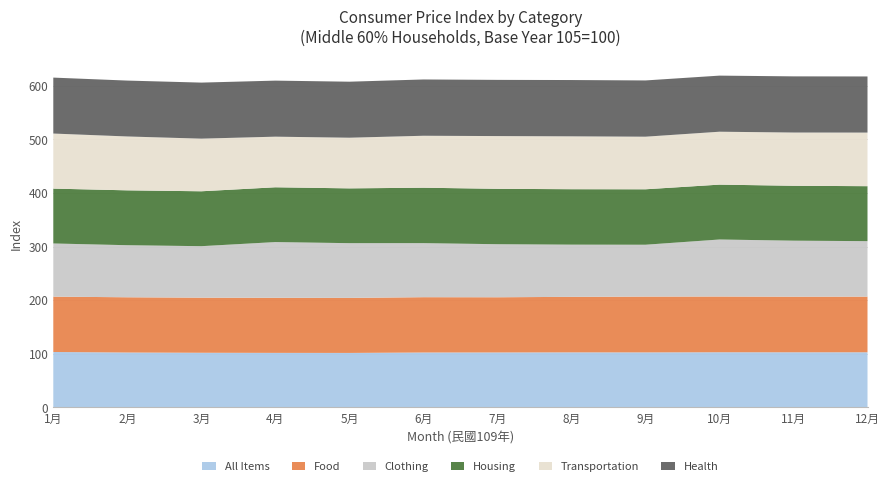

Reading left to right, list all the values displayed in this chart.

All Items: 1月=103.3	2月=102.3	3月=101.9	4月=101.7	5月=101.6	6月=102.4	7月=102.4	8月=102.6	9月=102.5	10月=102.8	11月=102.7	12月=102.8
Food: 1月=103.3	2月=103.0	3月=102.8	4月=102.8	5月=102.7	6月=103.2	7月=103.0	8月=103.5	9月=104.1	10月=104.0	11月=103.8	12月=103.8
Clothing: 1月=99.2	2月=97.1	3月=96.0	4月=103.9	5月=102.1	6月=100.8	7月=98.9	8月=97.4	9月=96.7	10月=106.3	11月=104.5	12月=103.5
Housing: 1月=102.3	2月=102.3	3月=102.4	4月=102.2	5月=102.2	6月=103.4	7月=103.3	8月=103.4	9月=103.4	10月=102.4	11月=102.4	12月=102.5
Transportation: 1月=102.7	2月=100.5	3月=98.2	4月=94.4	5月=94.5	6月=96.9	7月=98.3	8月=98.6	9月=98.1	10月=98.7	11月=99.3	12月=100.0
Health: 1月=104.3	2月=104.2	3月=104.5	4月=104.5	5月=104.5	6月=105.0	7月=104.8	8月=105.0	9月=104.9	10月=104.6	11月=104.8	12月=104.7